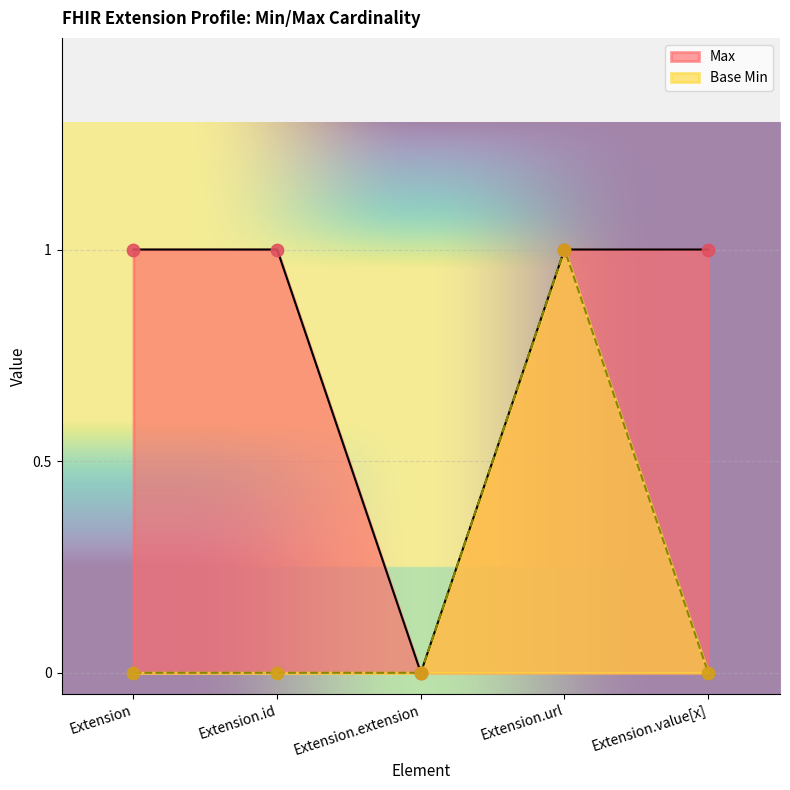

What is the total value across all series at Extension?

1